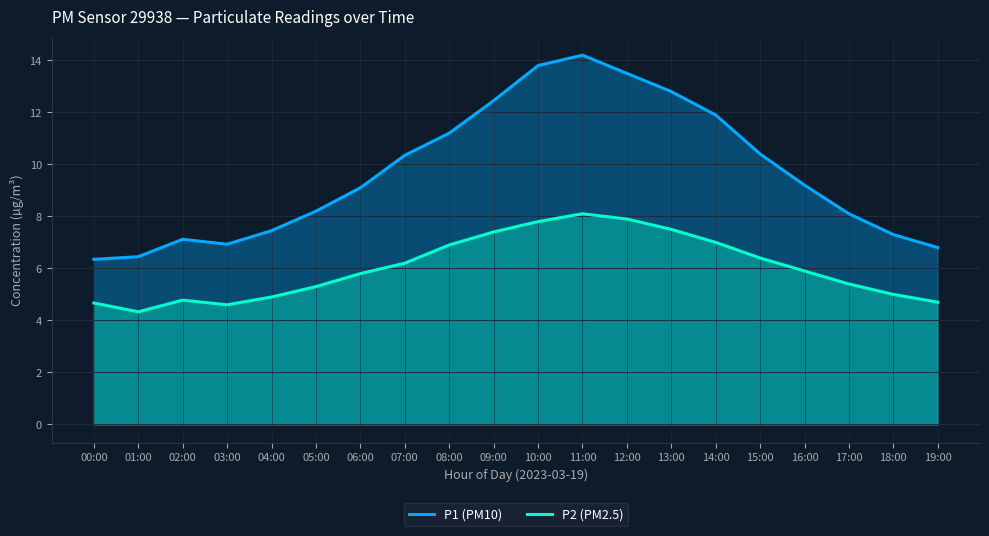

What is the difference between the maximum and minimum values in the P2 (PM2.5) series?

3.8